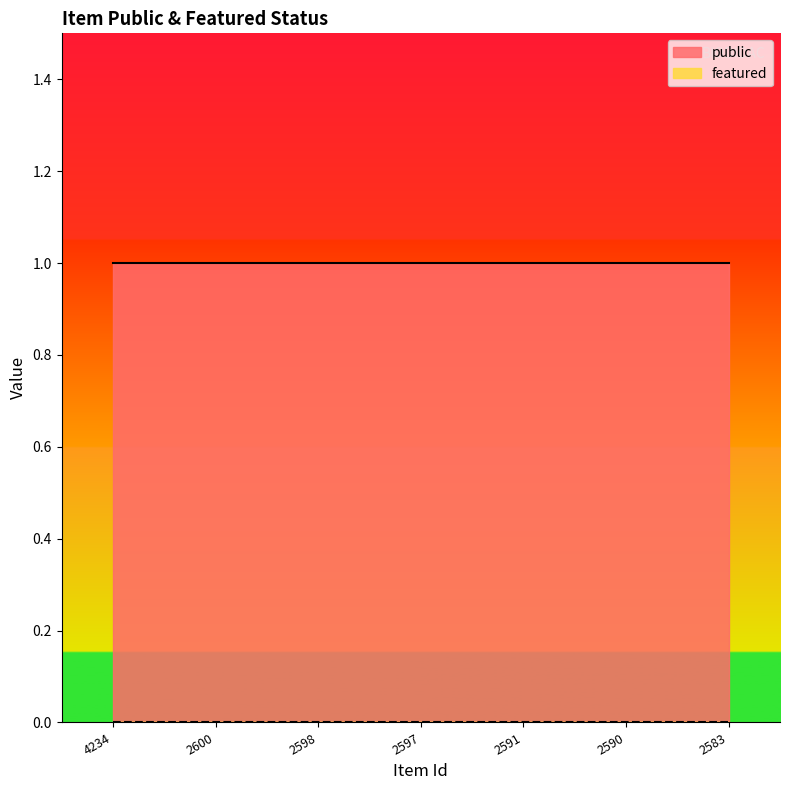

True or false: public and featured intersect in this chart.

False